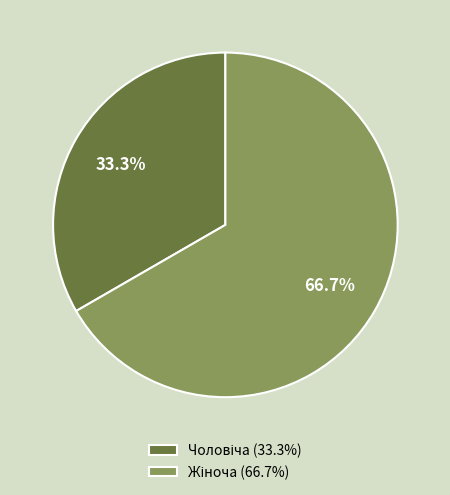

Does any single category account for the majority?

Yes